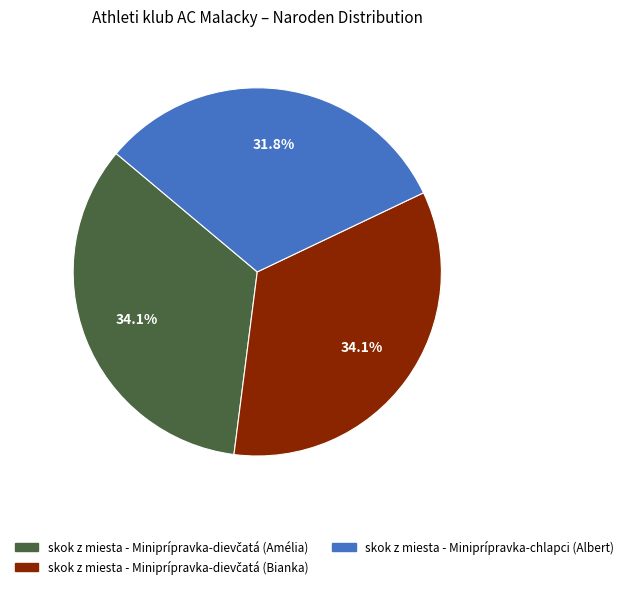

What portion of the pie excludes skok z miesta - Miniprípravka-chlapci (Albert)?

68.2%